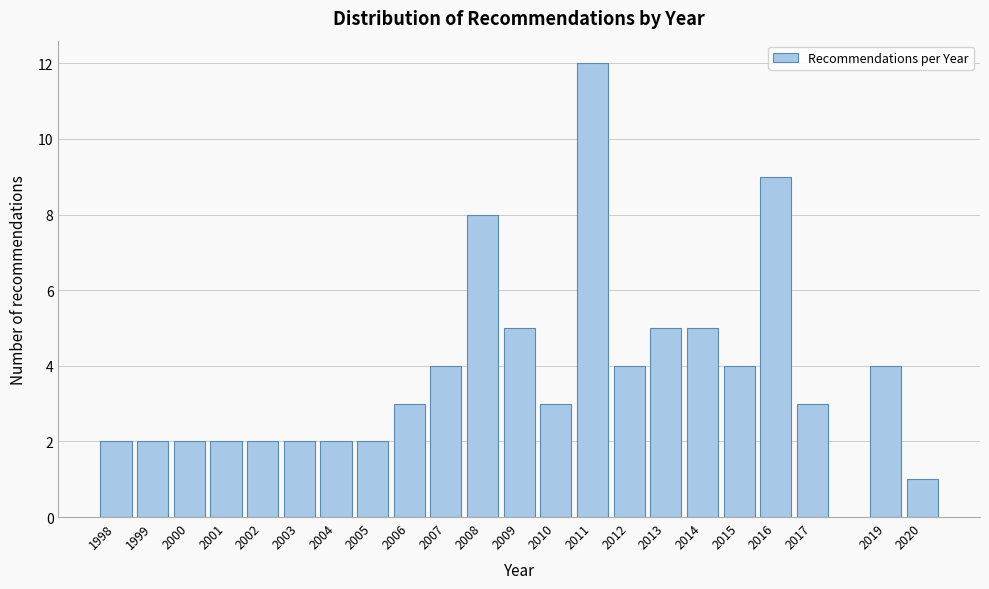

Reading right to left, what are all the values shown in this chart?

1	4	3	9	4	5	5	4	12	3	5	8	4	3	2	2	2	2	2	2	2	2